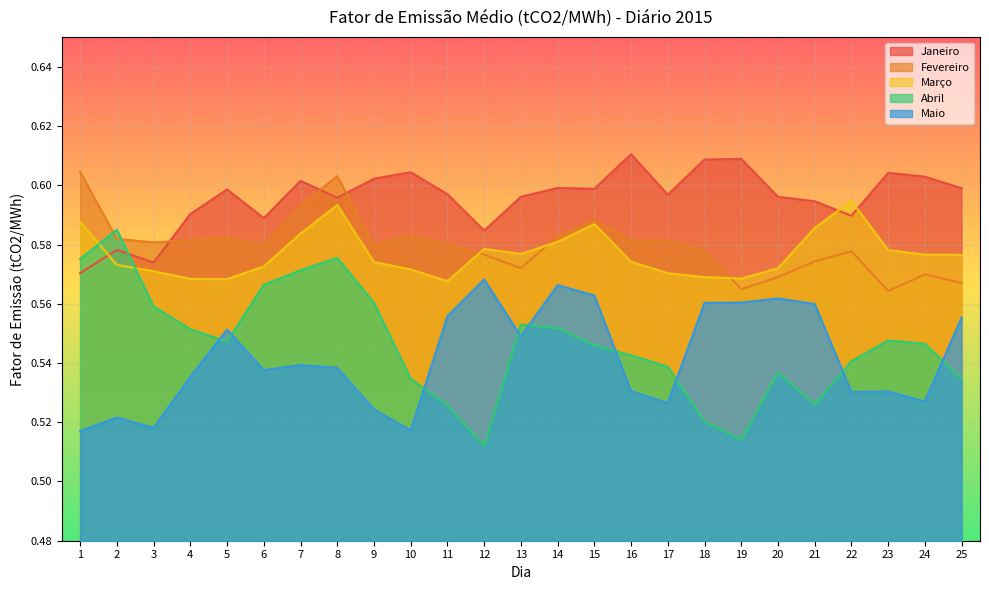

Reading left to right, extract all data points from this chart.

Janeiro: 1=0.6	2=0.6	3=0.6	4=0.6	5=0.6	6=0.6	7=0.6	8=0.6	9=0.6	10=0.6	11=0.6	12=0.6	13=0.6	14=0.6	15=0.6	16=0.6	17=0.6	18=0.6	19=0.6	20=0.6	21=0.6	22=0.6	23=0.6	24=0.6	25=0.6
Fevereiro: 1=0.6	2=0.6	3=0.6	4=0.6	5=0.6	6=0.6	7=0.6	8=0.6	9=0.6	10=0.6	11=0.6	12=0.6	13=0.6	14=0.6	15=0.6	16=0.6	17=0.6	18=0.6	19=0.6	20=0.6	21=0.6	22=0.6	23=0.6	24=0.6	25=0.6
Março: 1=0.6	2=0.6	3=0.6	4=0.6	5=0.6	6=0.6	7=0.6	8=0.6	9=0.6	10=0.6	11=0.6	12=0.6	13=0.6	14=0.6	15=0.6	16=0.6	17=0.6	18=0.6	19=0.6	20=0.6	21=0.6	22=0.6	23=0.6	24=0.6	25=0.6
Abril: 1=0.6	2=0.6	3=0.6	4=0.6	5=0.5	6=0.6	7=0.6	8=0.6	9=0.6	10=0.5	11=0.5	12=0.5	13=0.6	14=0.6	15=0.5	16=0.5	17=0.5	18=0.5	19=0.5	20=0.5	21=0.5	22=0.5	23=0.5	24=0.5	25=0.5
Maio: 1=0.5	2=0.5	3=0.5	4=0.5	5=0.6	6=0.5	7=0.5	8=0.5	9=0.5	10=0.5	11=0.6	12=0.6	13=0.5	14=0.6	15=0.6	16=0.5	17=0.5	18=0.6	19=0.6	20=0.6	21=0.6	22=0.5	23=0.5	24=0.5	25=0.6